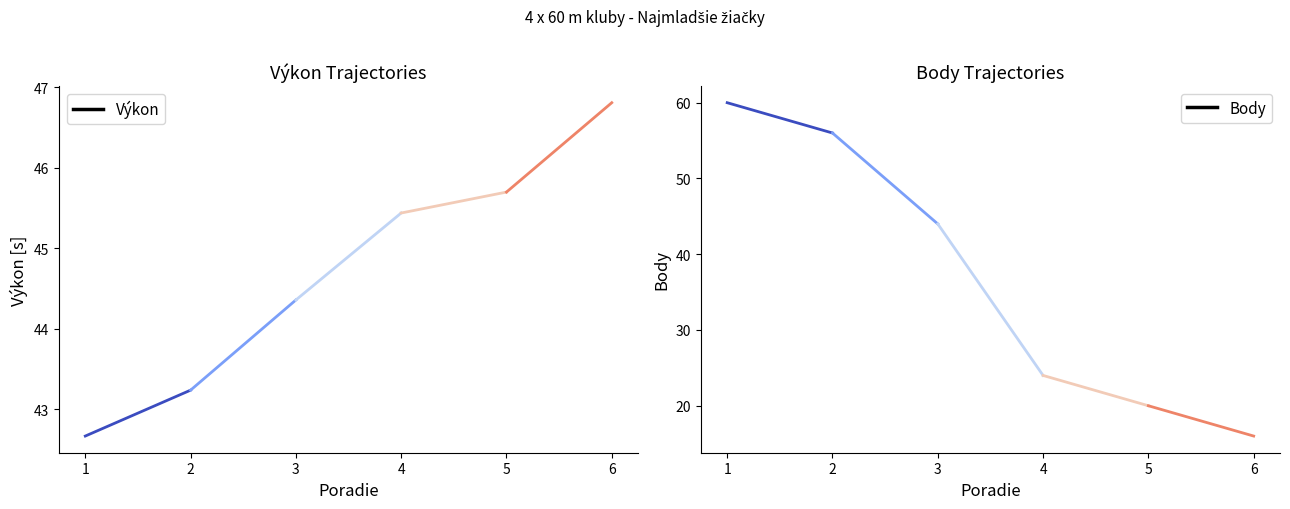

What is the average value of the Body series?

36.7